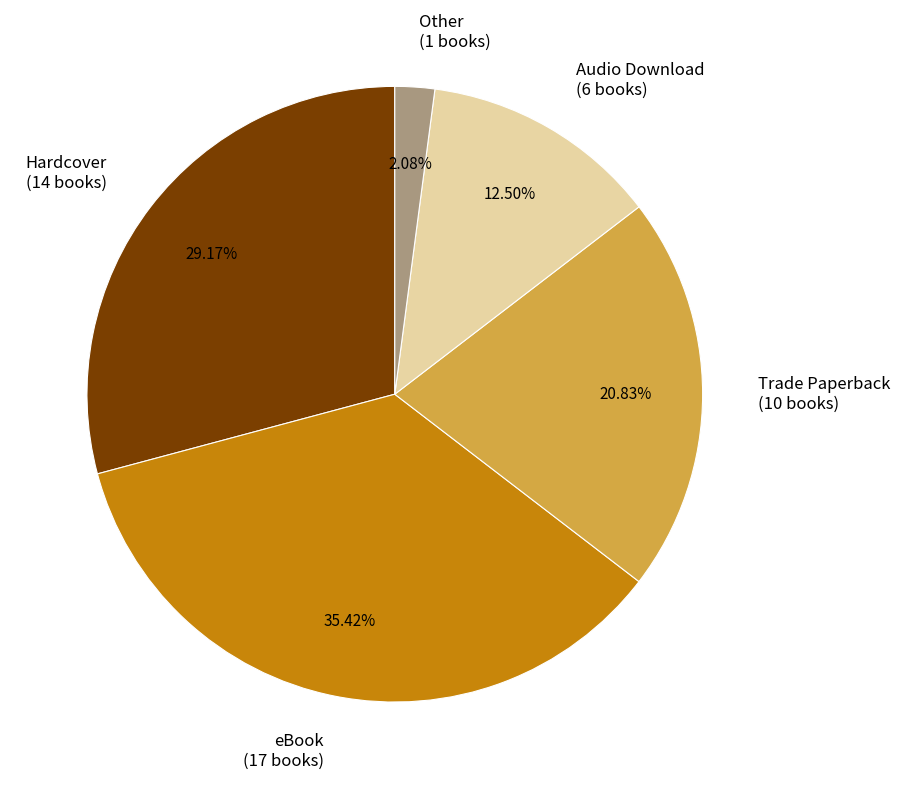

What percentage is NOT represented by Other?

97.9%